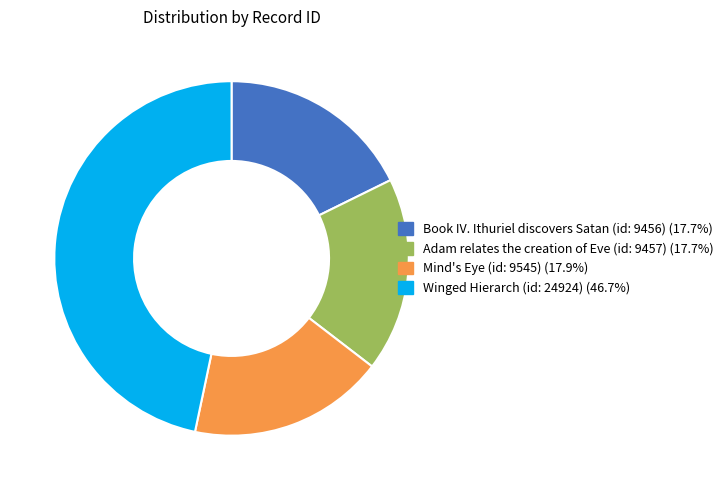

Is the sum of Winged Hierarch (id: 24924) and Mind's Eye (id: 9545) greater than half?

Yes